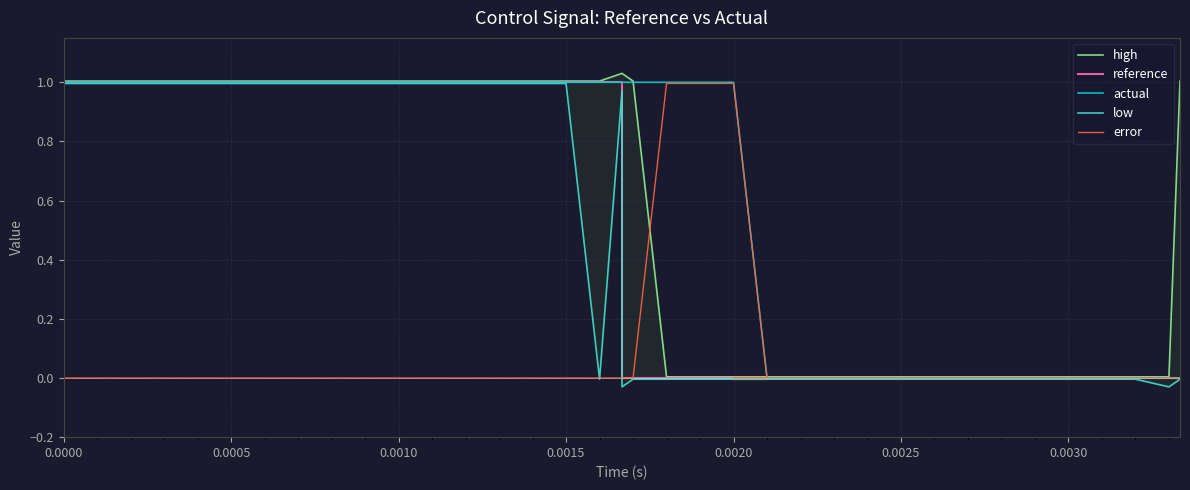

How many data points in low are less than 0?

21